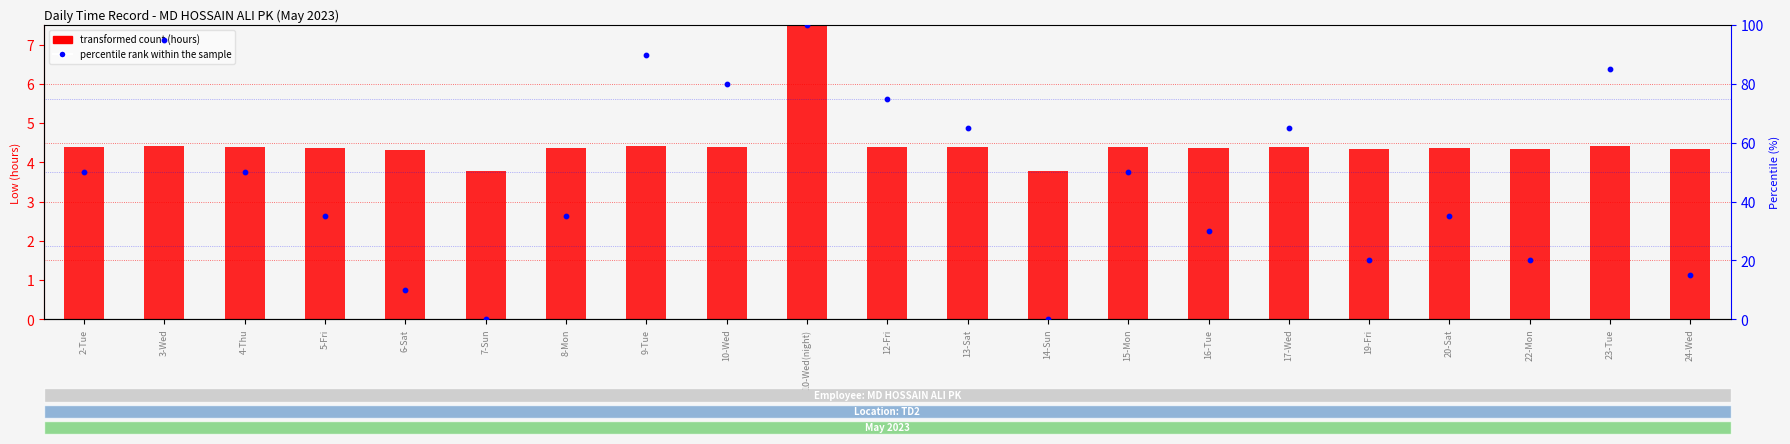

What are all the series names shown in the legend?

transformed count (hours), percentile rank within the sample